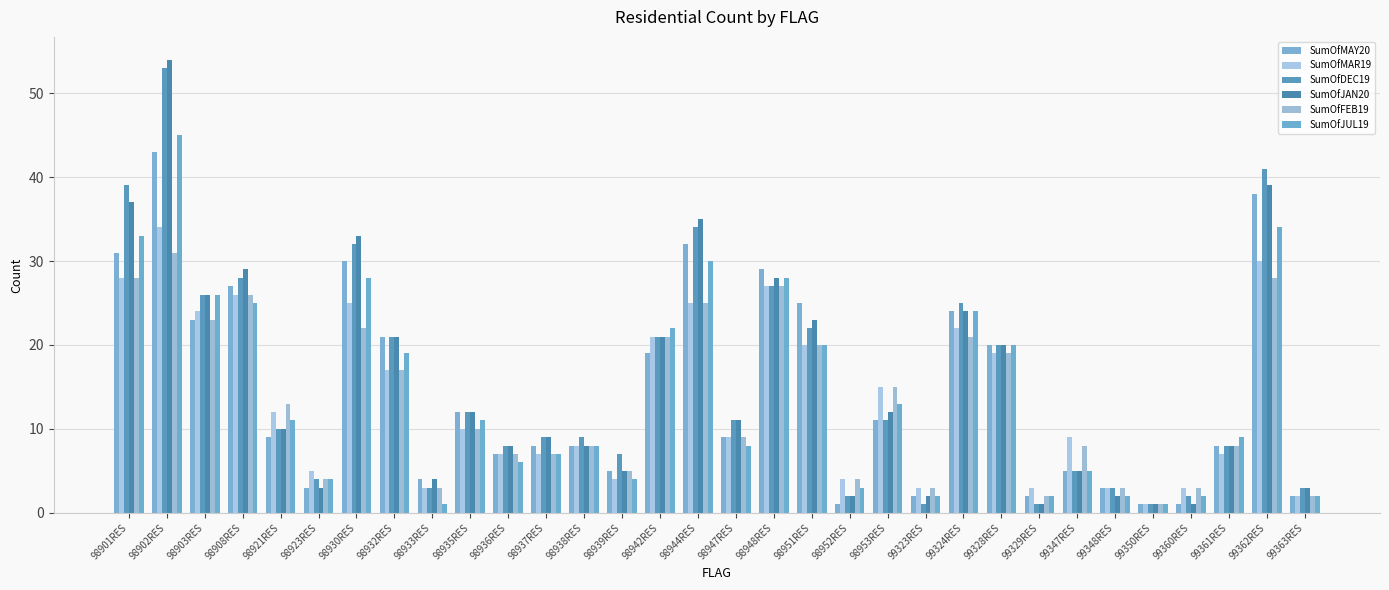

What is the label of the 31st bar from the left?

99362RES